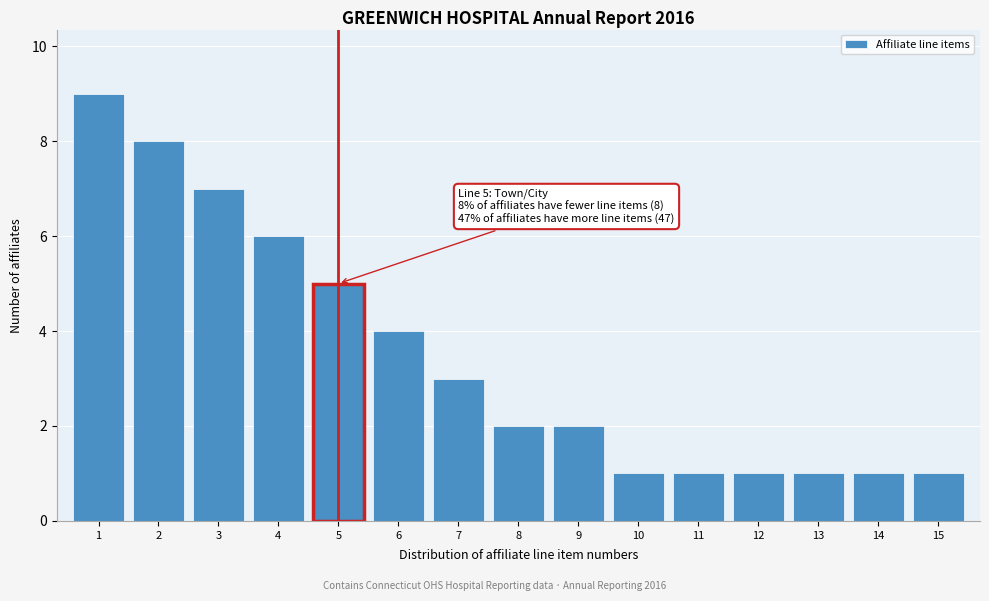

Reading left to right, extract all data points from this chart.

9	8	7	6	5	4	3	2	2	1	1	1	1	1	1